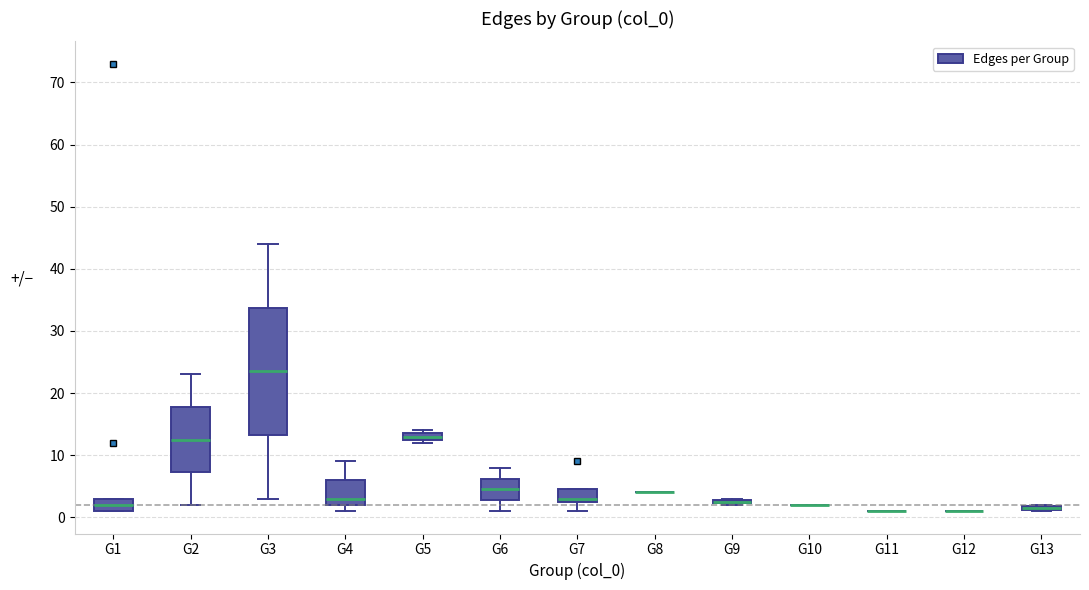

Comparing the boxes themselves (not the whiskers), which one is the tallest?

G3